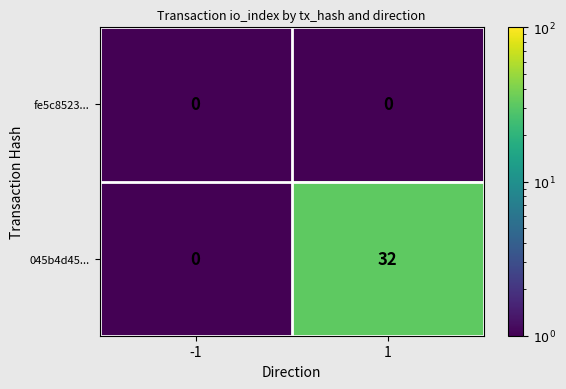

What is the total value across all series at 1?

32